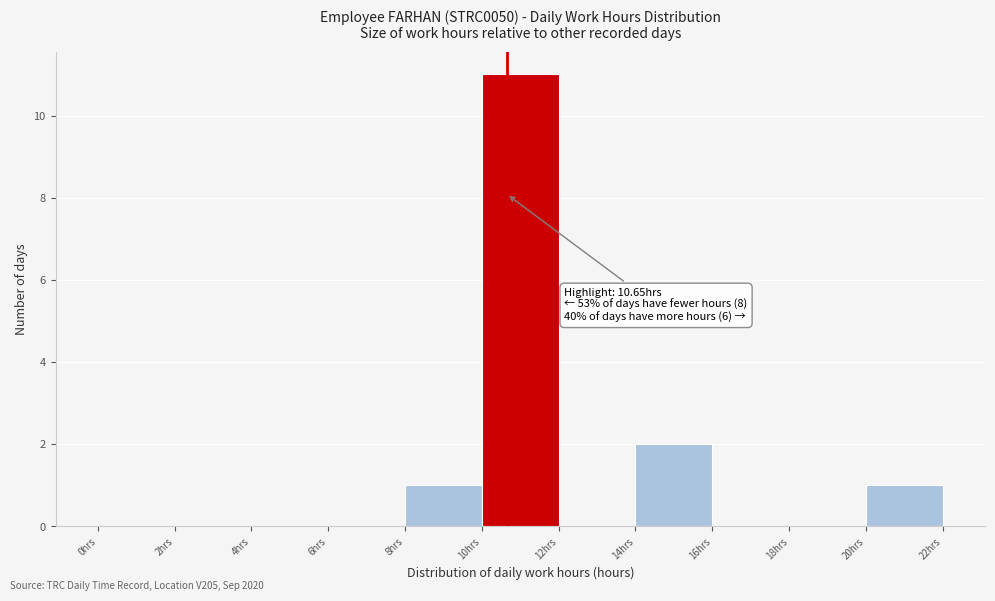

Over which range of the x-axis is the bar tallest?

10 to 12